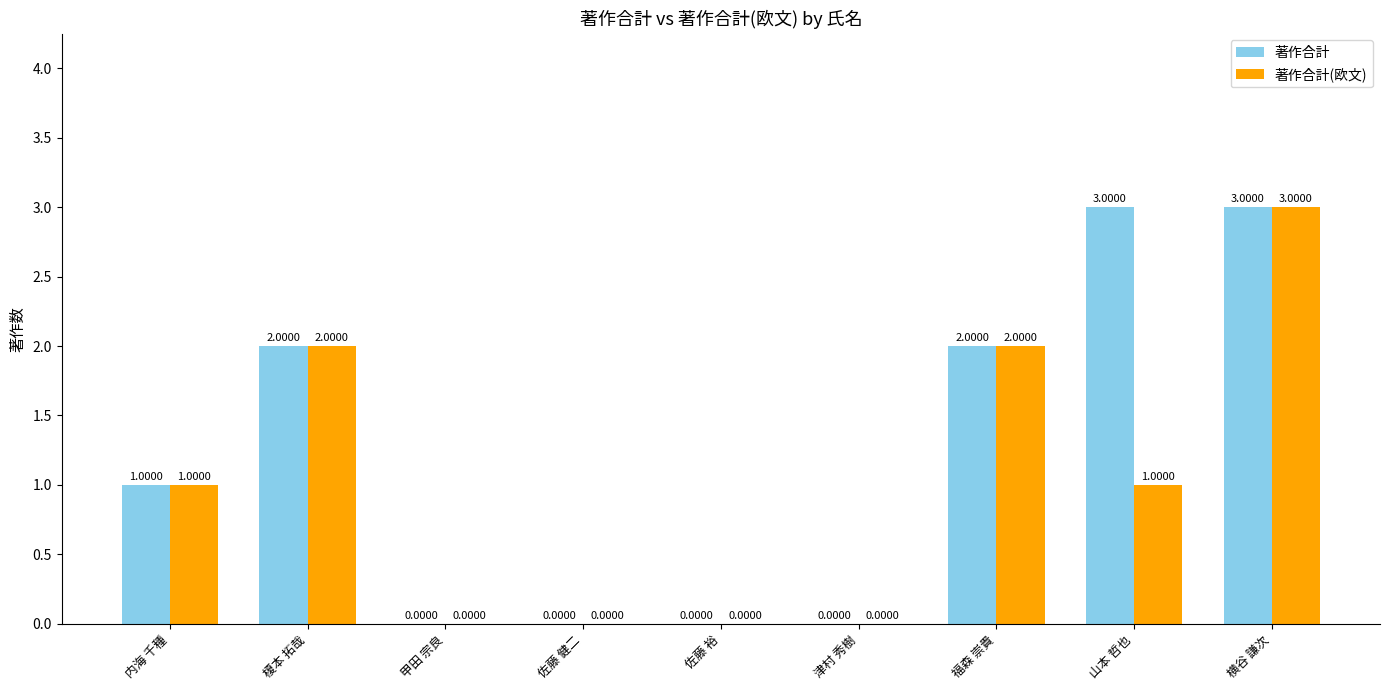

What is the sum of all 著作合計(欧文) values?

9